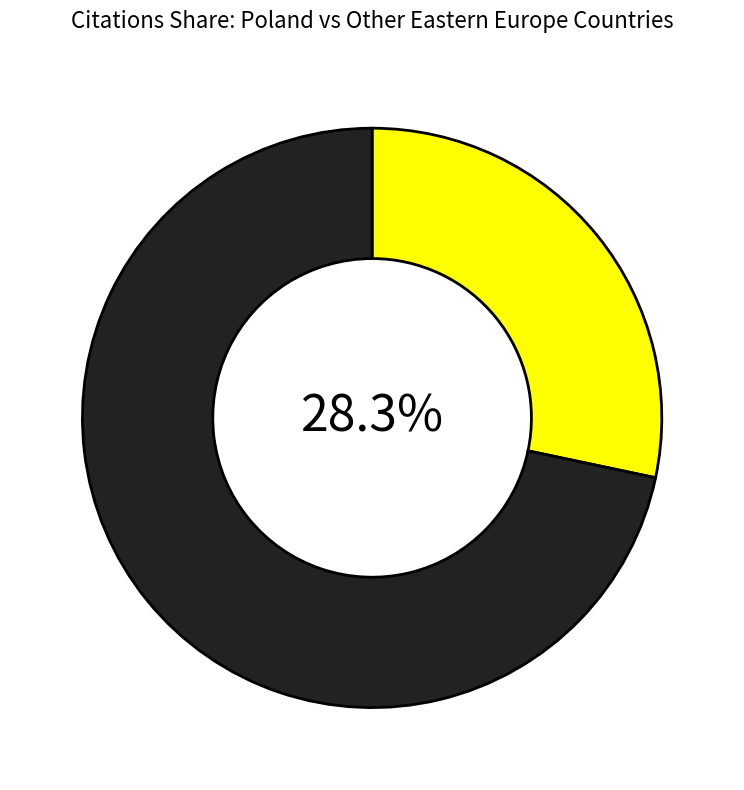

Does any single category account for the majority?

Yes